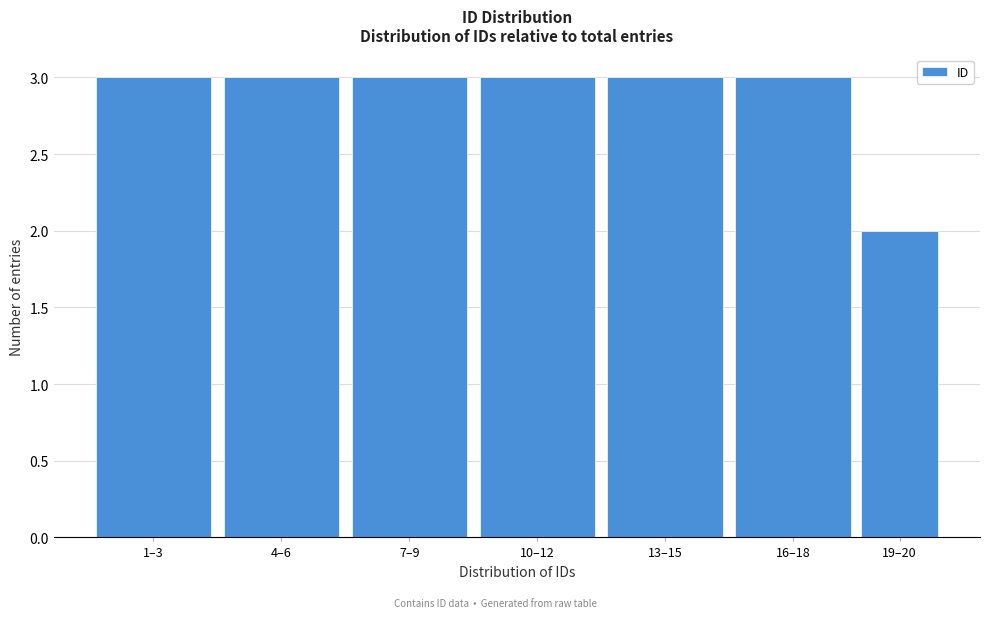

Reading left to right, transcribe all the data shown in this chart.

1–3=3	4–6=3	7–9=3	10–12=3	13–15=3	16–18=3	19–20=2